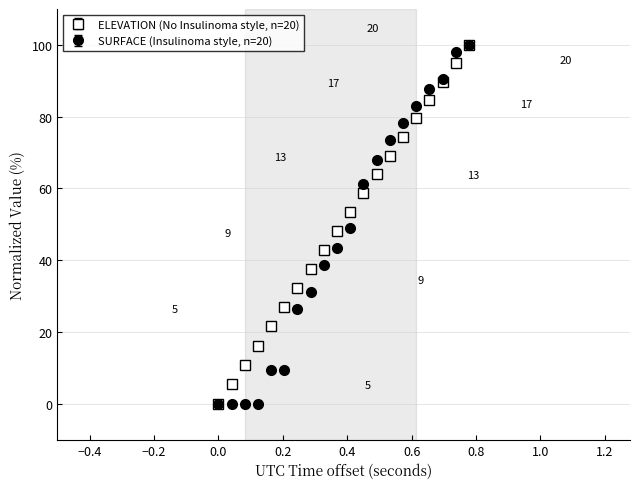

List the series in order of their overall mean, highest first.

ELEVATION (No Insulinoma style, n=20), SURFACE (Insulinoma style, n=20)